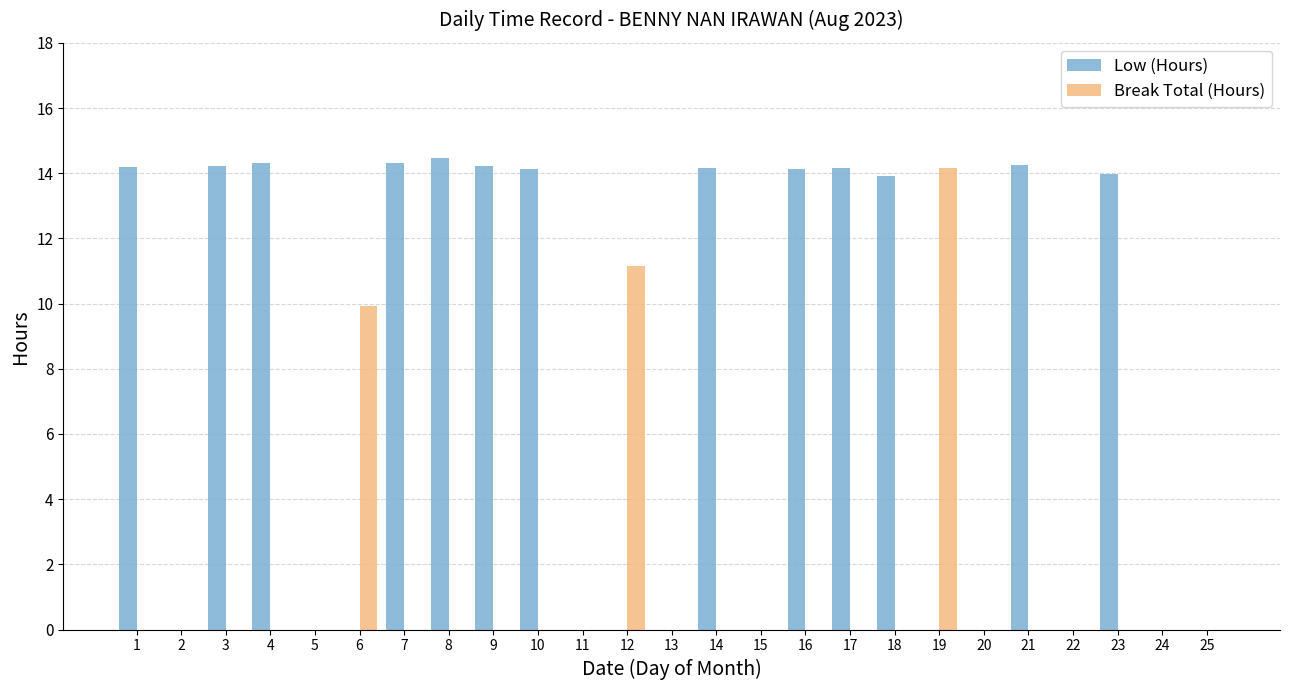

What are all the series names shown in the legend?

Low (Hours), Break Total (Hours)